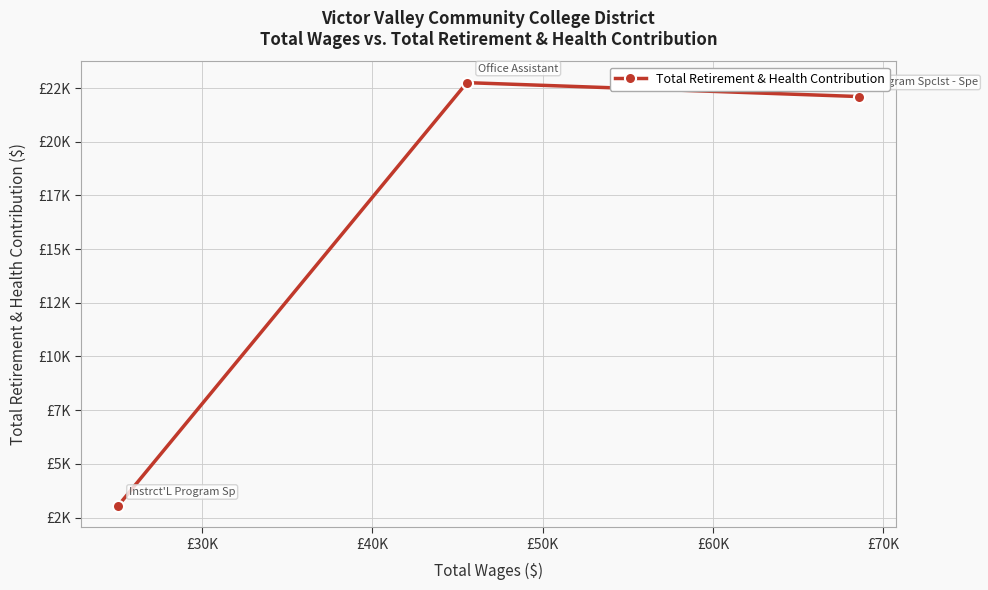

What is the maximum value shown in the chart?

22752